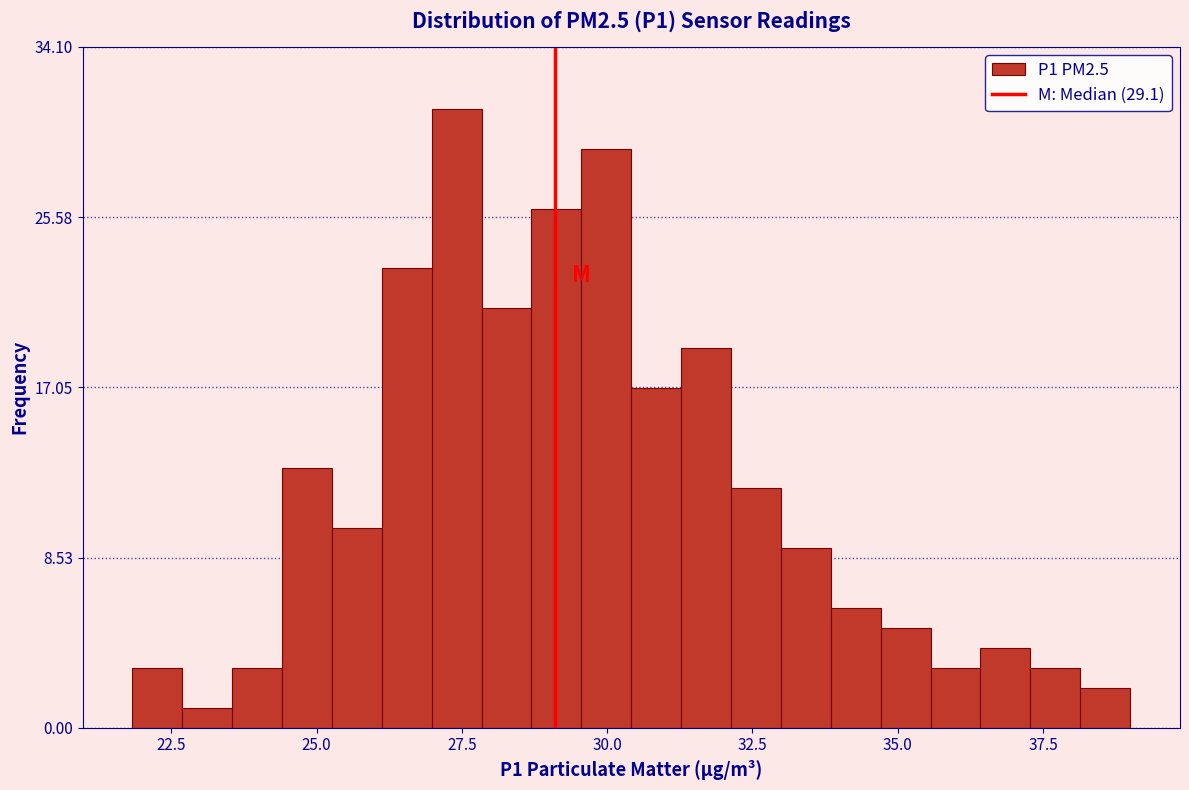

Read against the x-axis, roughly where is the centre of the tallest bar?

27.5